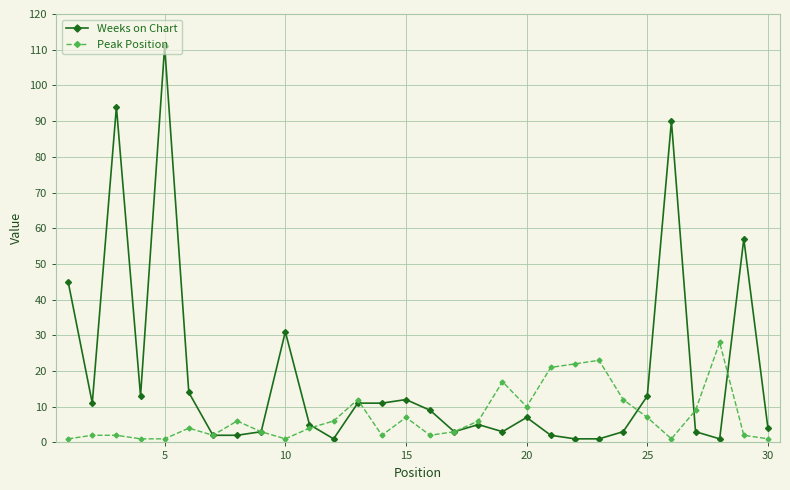

Which series has the largest total across all categories?

Weeks on Chart